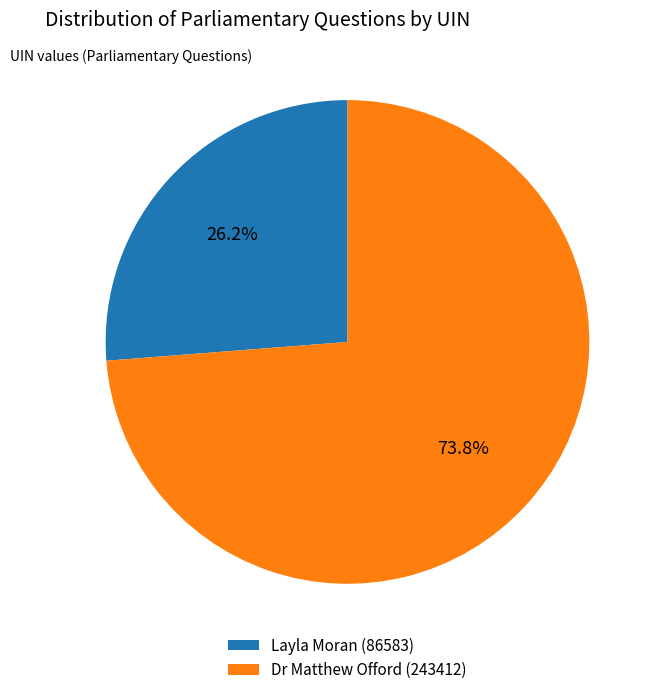

To the nearest percent, what is the difference between the largest and smallest slice percentages?

48%